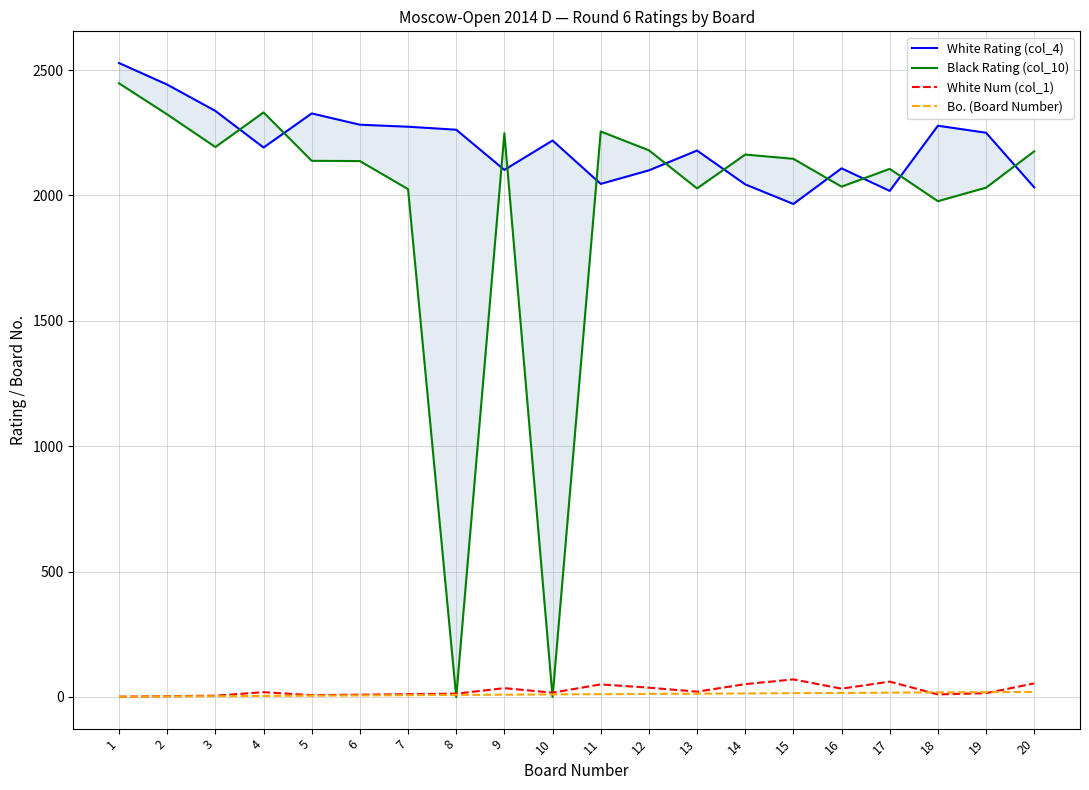

What is the total value across all series at 3?

4538